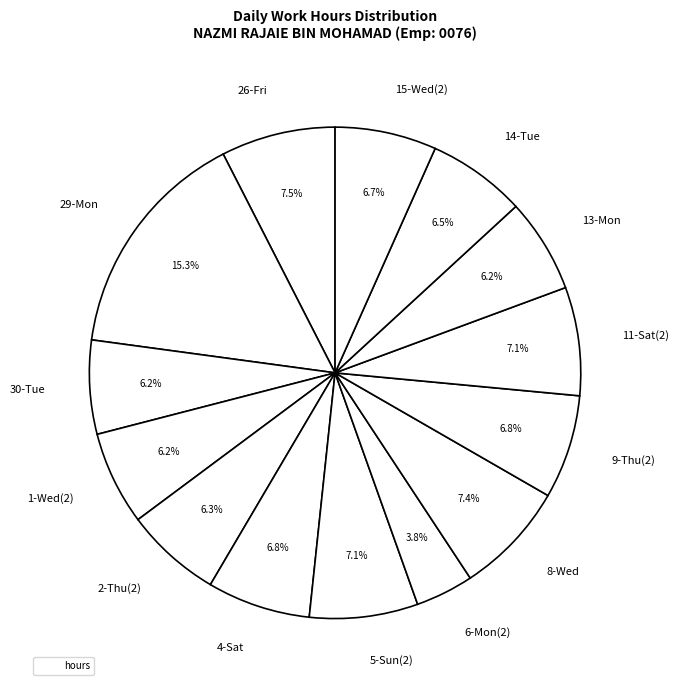

Does 15-Wed(2) represent more than half of the total?

No